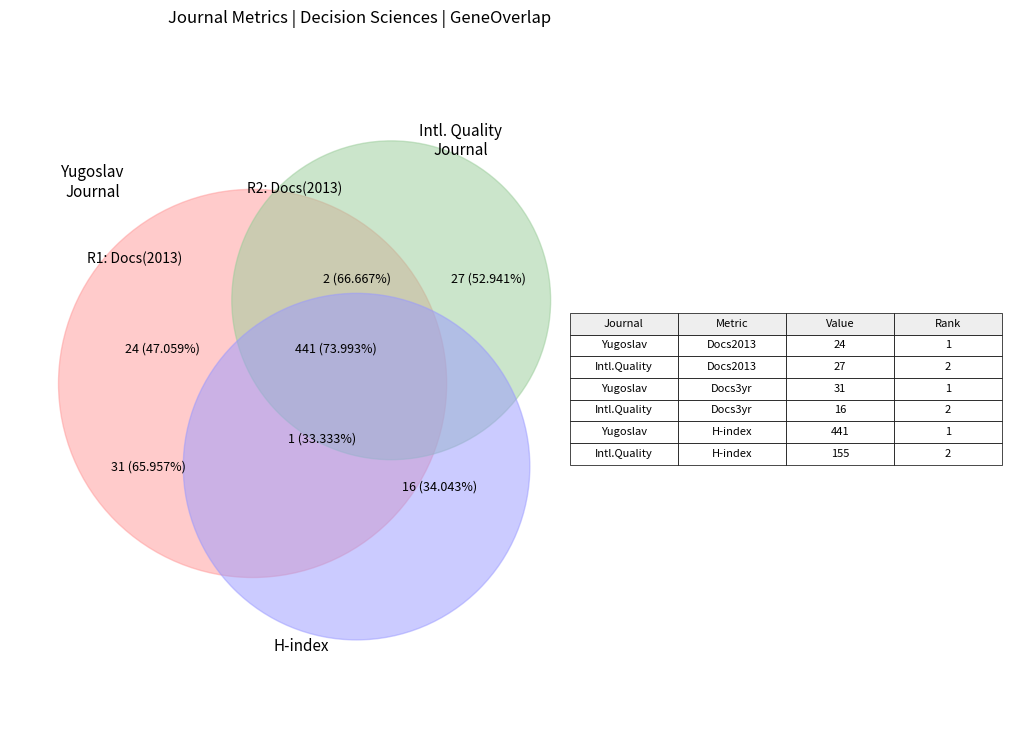

Which slice is the smallest?

International Journal for Quality Research